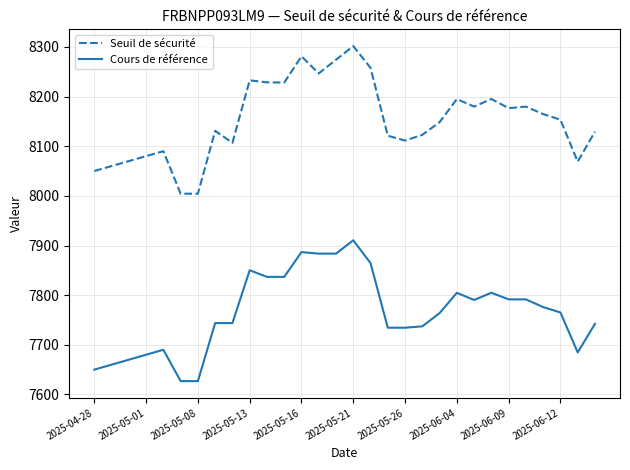

True or false: Seuil de sécurité and Cours de référence intersect in this chart.

False